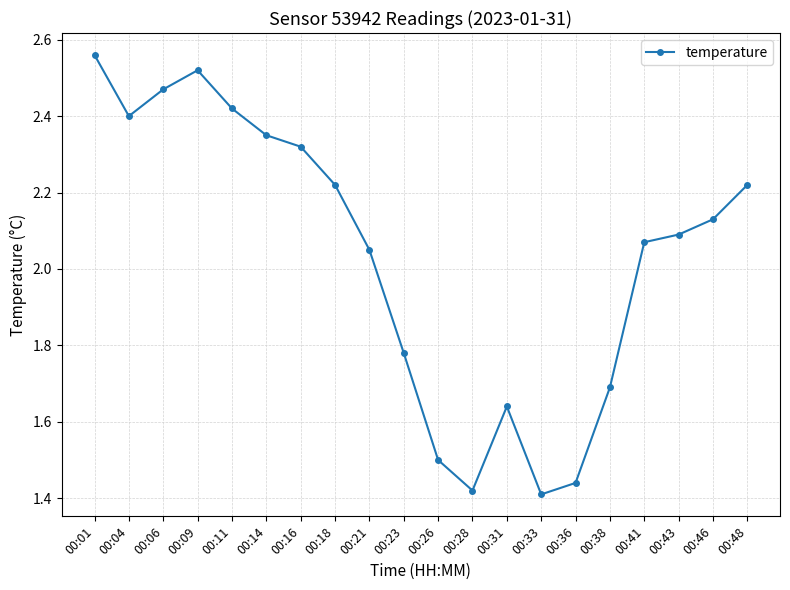

How many points are higher than both their immediate neighbors (excluding endpoints)?

2